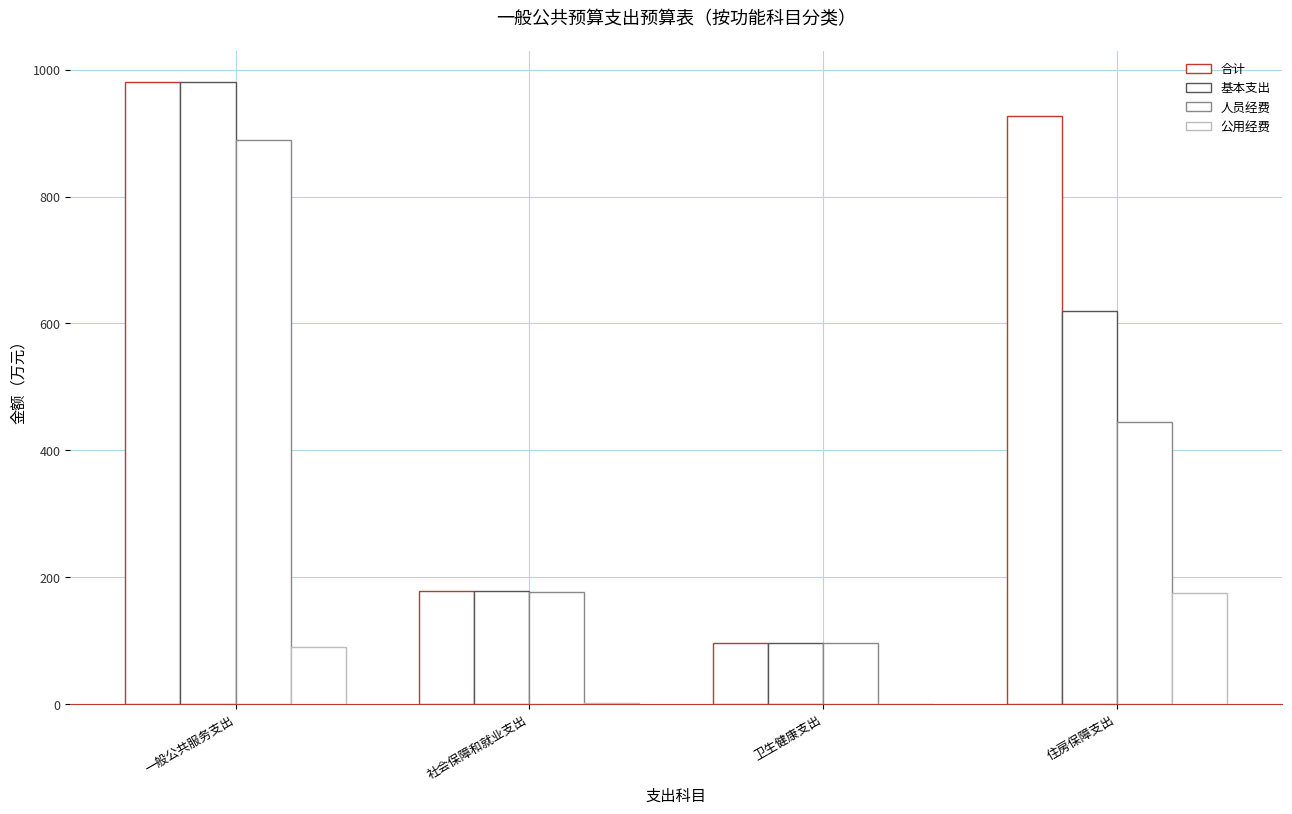

Are the bars horizontal?

No